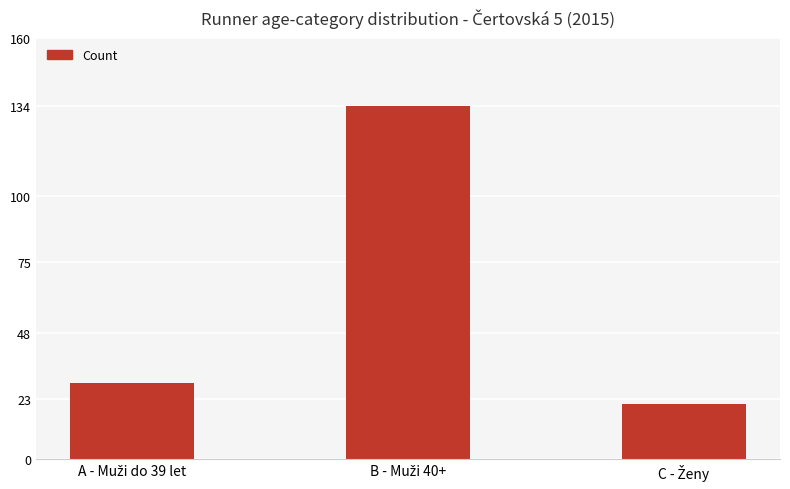

What is the sum of all values?

184